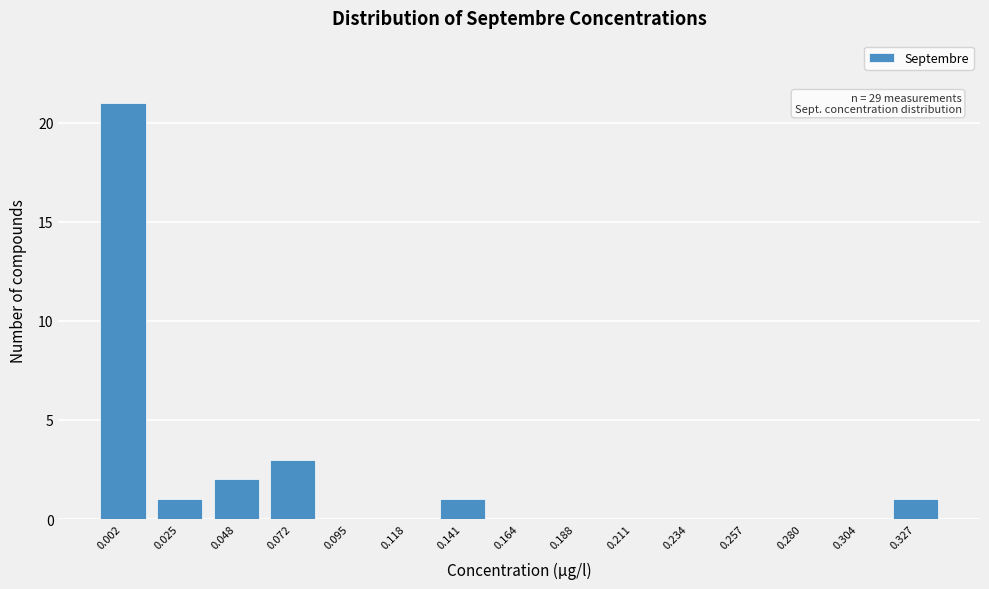

Reading right to left, list all the values displayed in this chart.

0.327=1	0.304=0	0.280=0	0.257=0	0.234=0	0.211=0	0.188=0	0.164=0	0.141=1	0.118=0	0.095=0	0.072=3	0.048=2	0.025=1	0.002=21